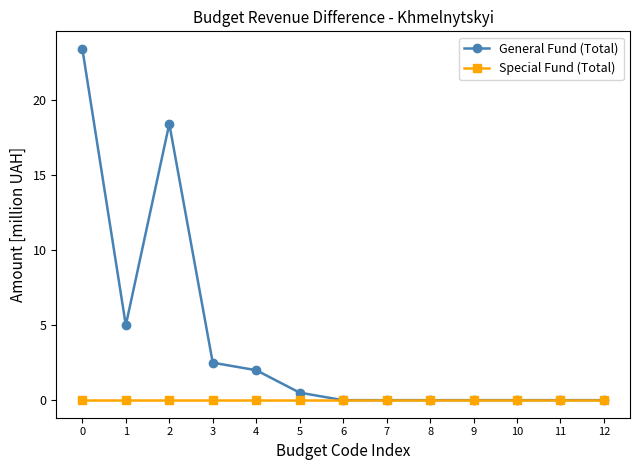

Does the chart have visible grid lines?

No